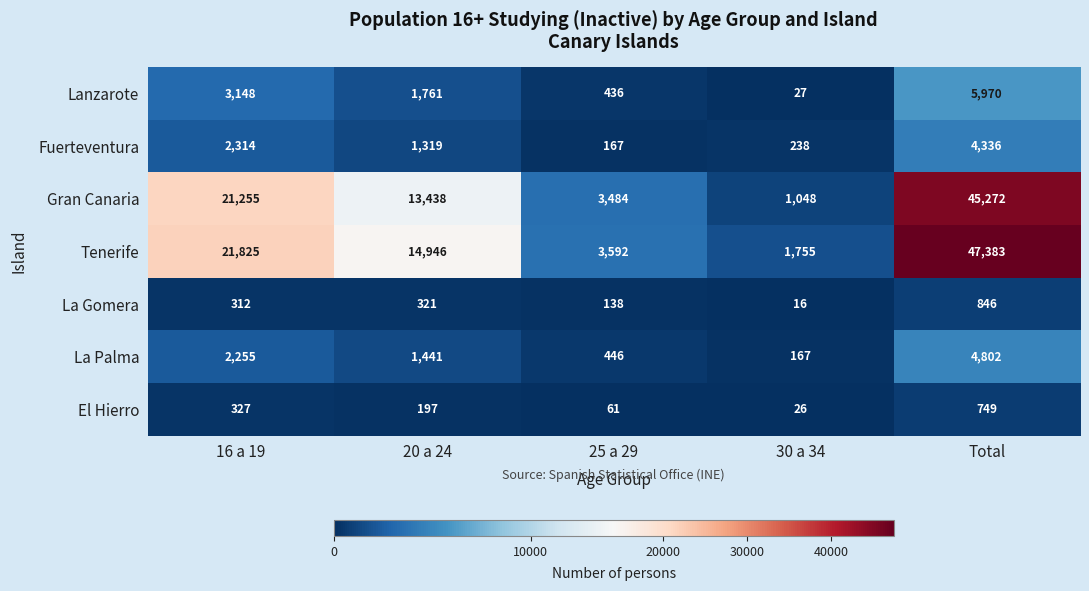

What is the total value across all series at 25 a 29?

8324